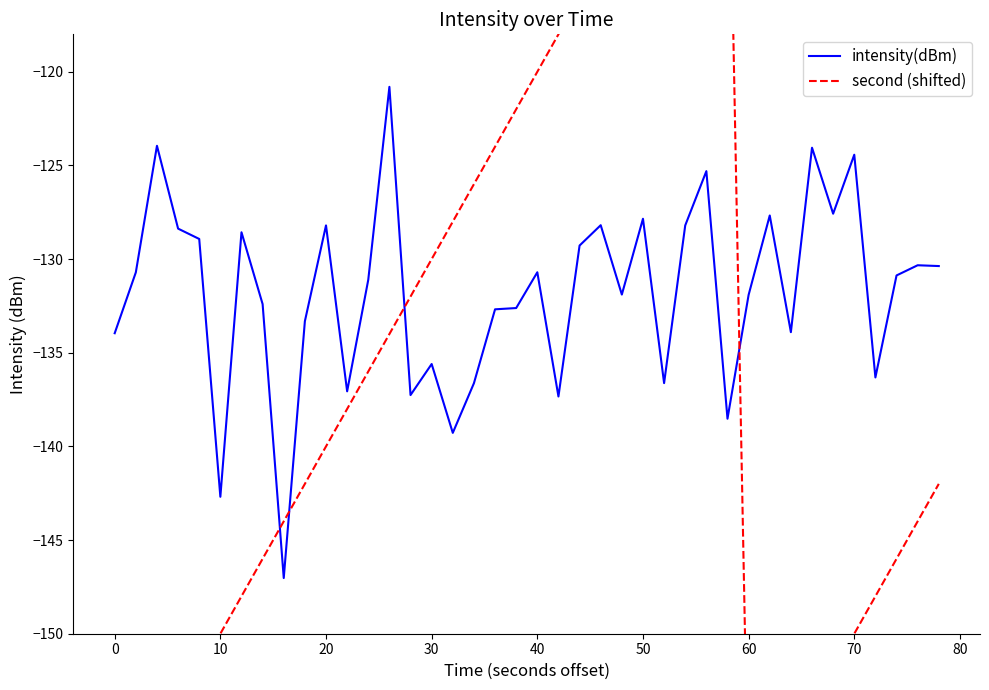

What is the highest value of the intensity(dBm) series?

-120.8